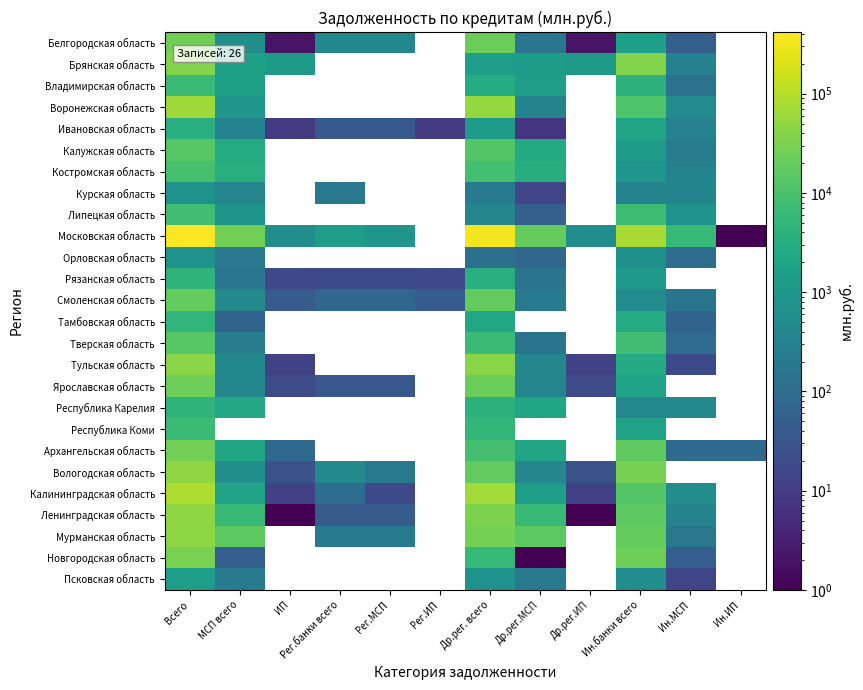

Where does the Калининградская область series first go above 1947?

Всего